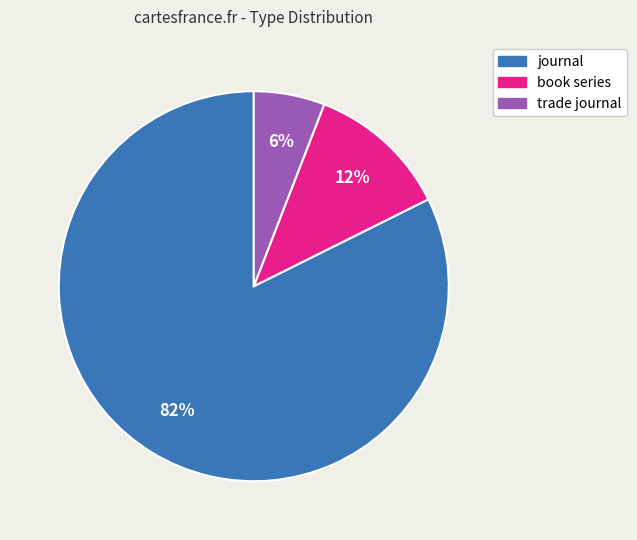

To the nearest percent, what portion does book series represent?

12%